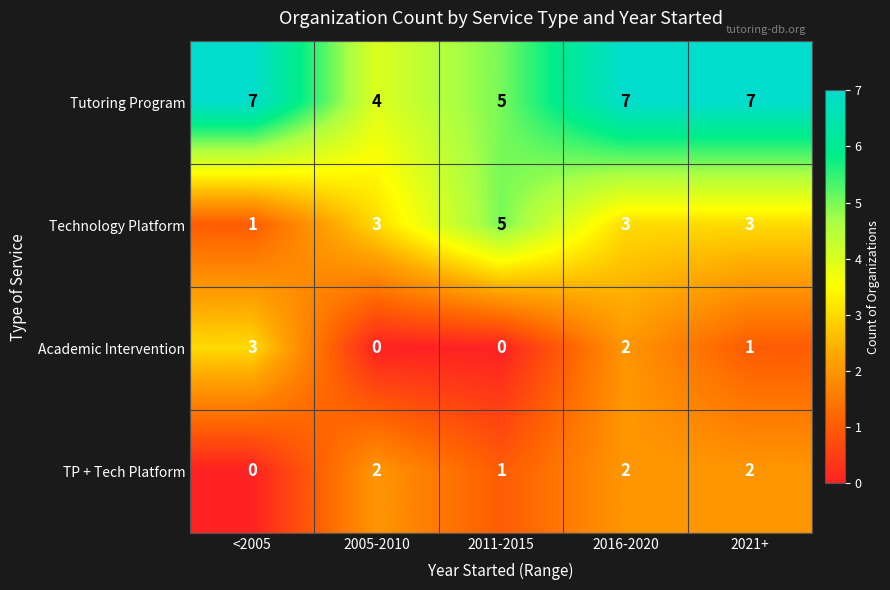

List the series in order of their peak value, lowest first.

TP + Tech Platform, Academic Intervention, Technology Platform, Tutoring Program